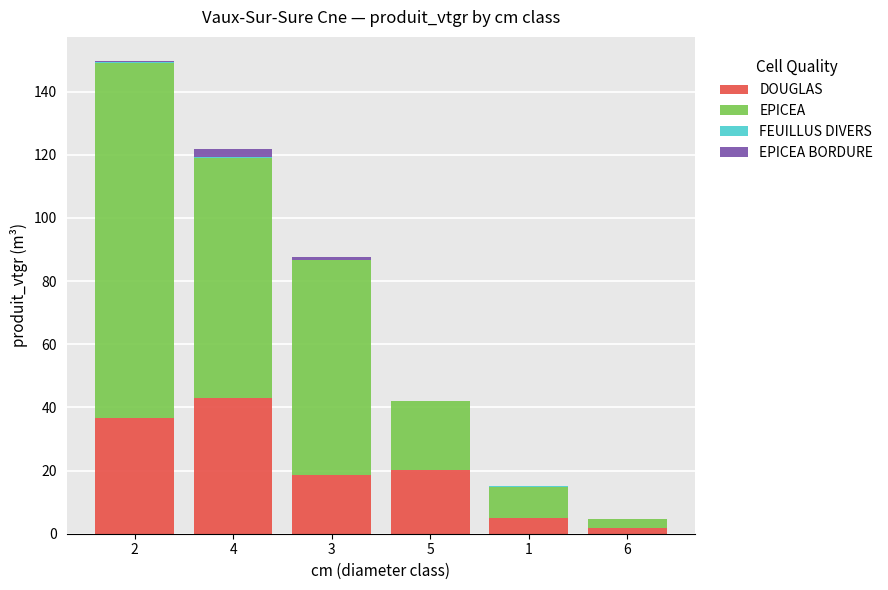

What is the maximum value for DOUGLAS?

43.1